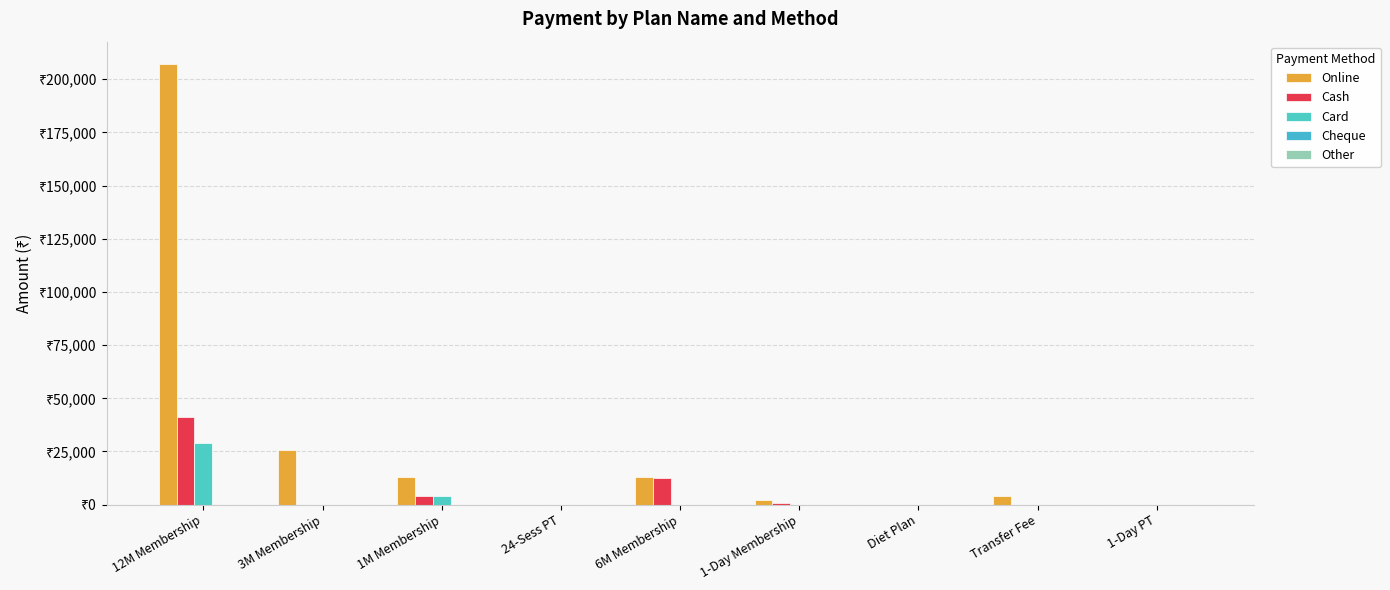

Is it true that Online equals 2360 at 1-Day Membership?

True